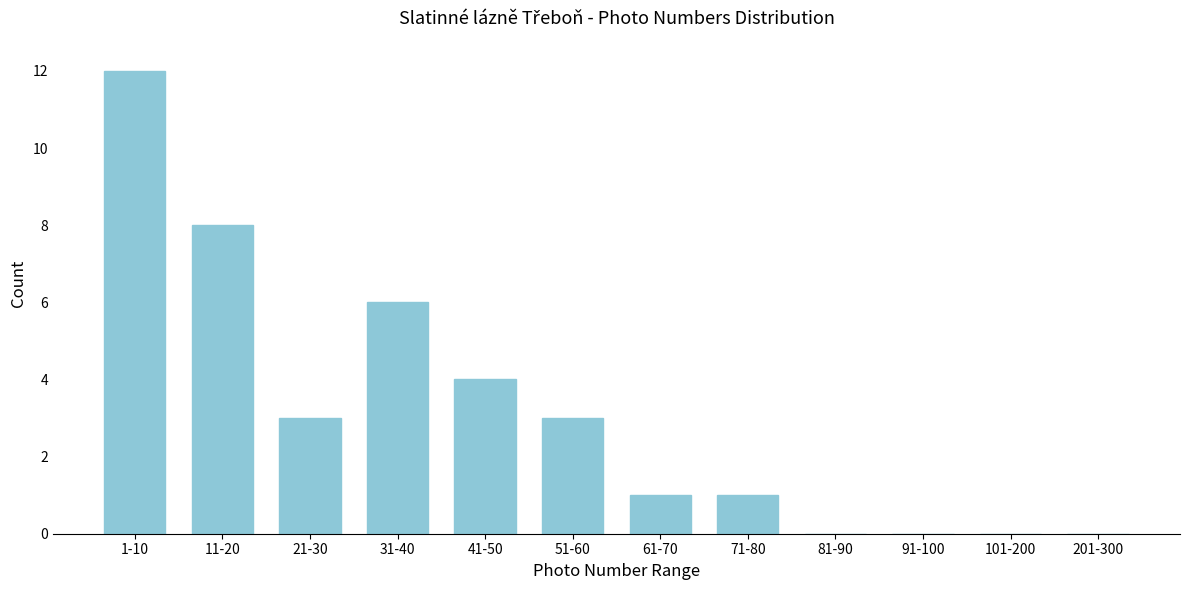

Reading left to right, list all the values displayed in this chart.

1-10=12	11-20=8	21-30=3	31-40=6	41-50=4	51-60=3	61-70=1	71-80=1	81-90=0	91-100=0	101-200=0	201-300=0